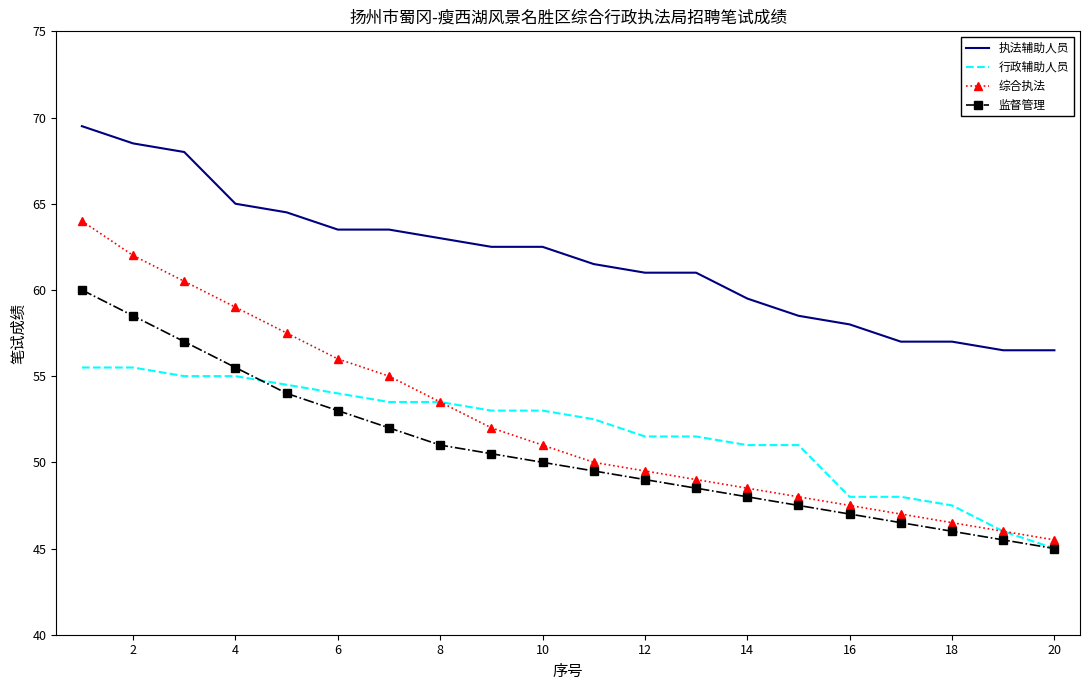

What is the minimum value shown in the chart?

45.0